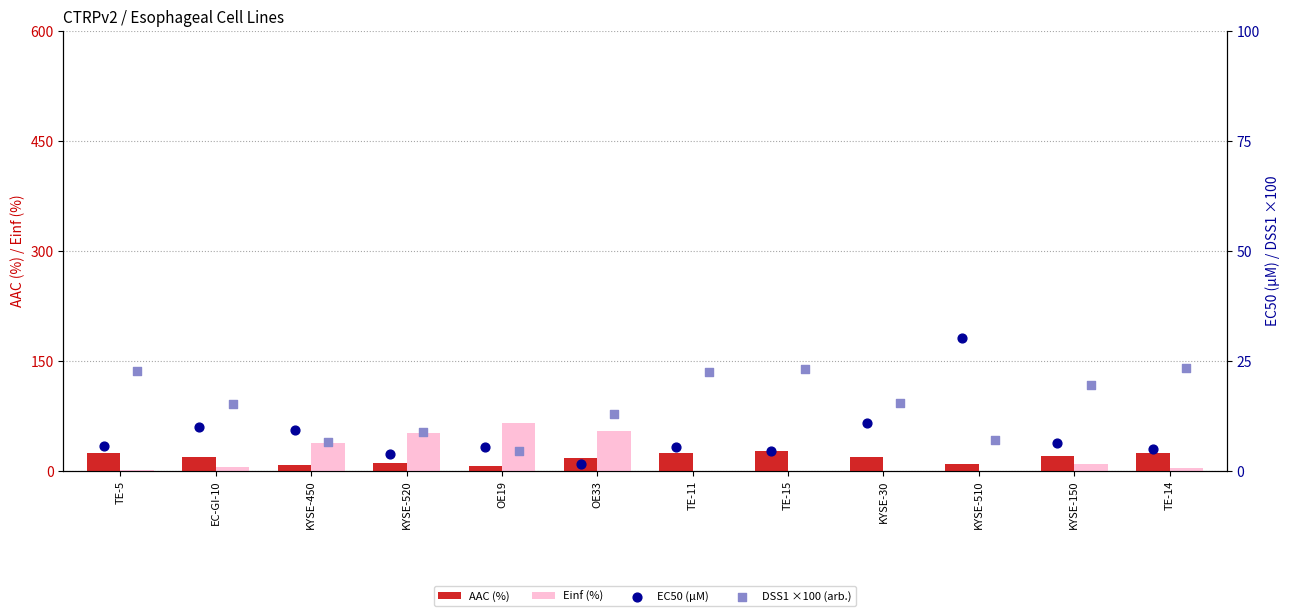

Is it true that AAC (%) equals 8.7 at KYSE-510?

True